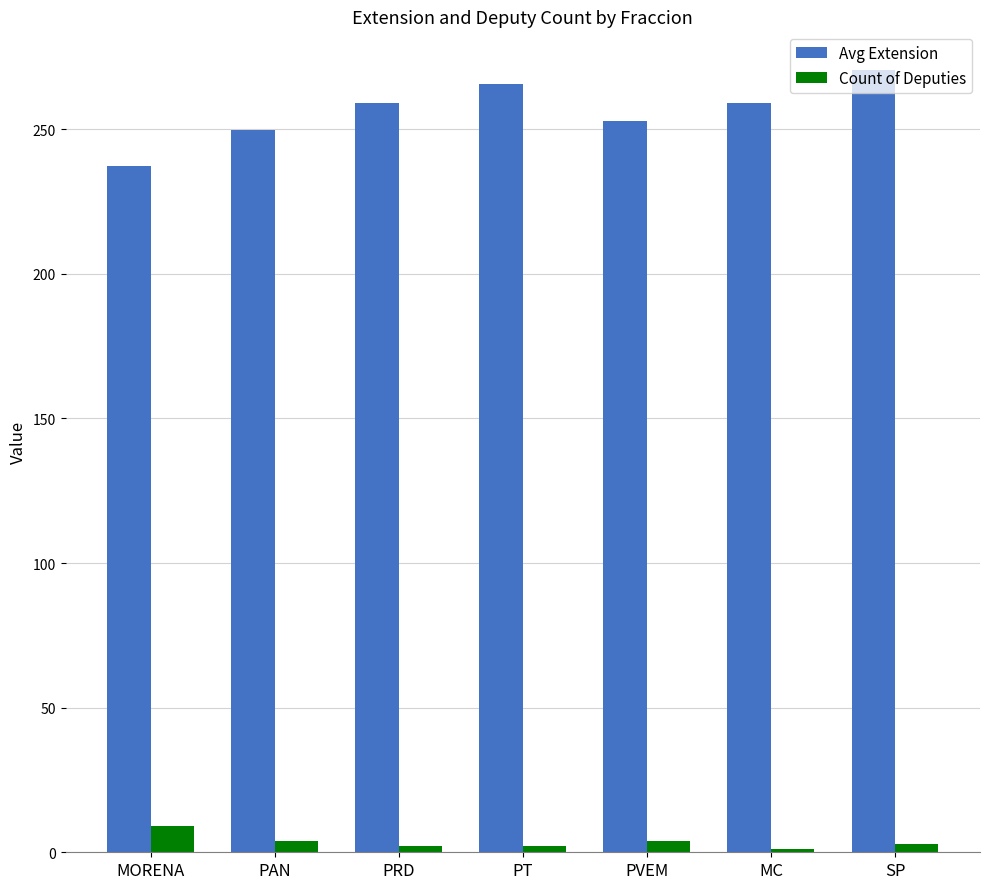

What is the difference between the highest and lowest values at MORENA?

228.4